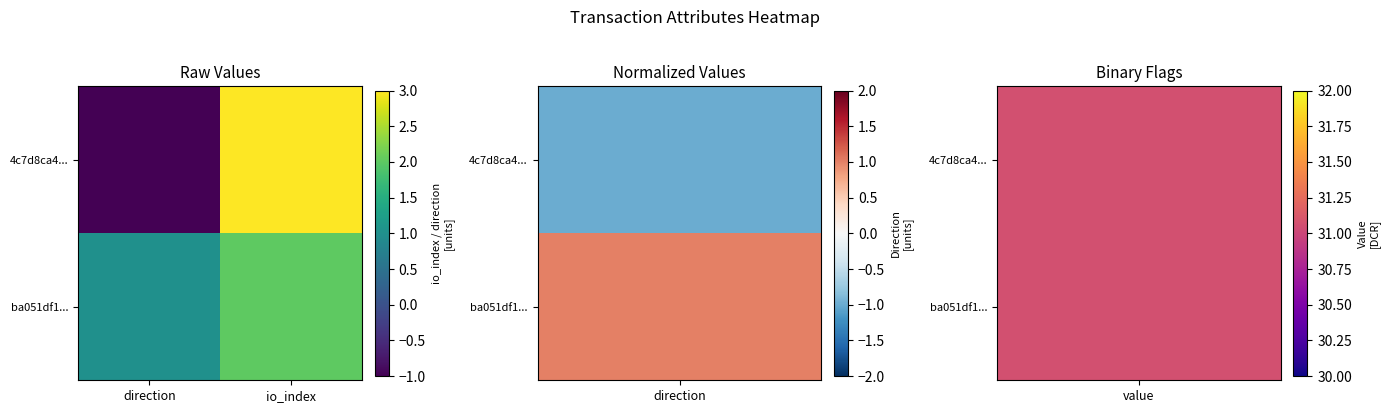

Reading left to right, extract all data points from this chart.

4c7d8ca4...: direction=-1	io_index=3
ba051df1...: direction=1	io_index=2